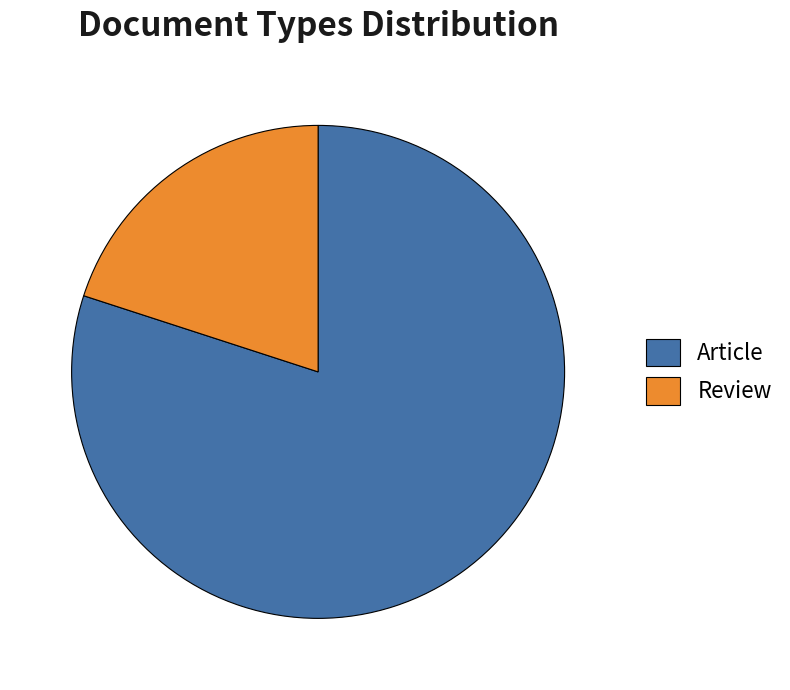

How many segments does this pie chart have?

2